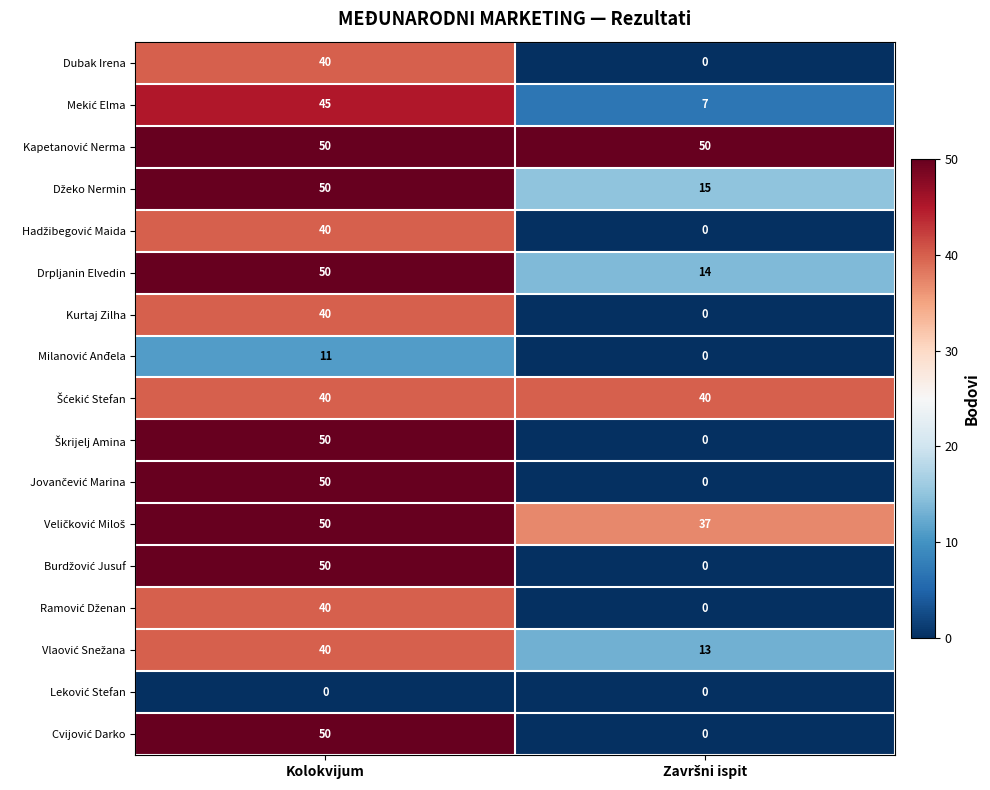

At which category is the sum across all series the highest?

Kolokvijum